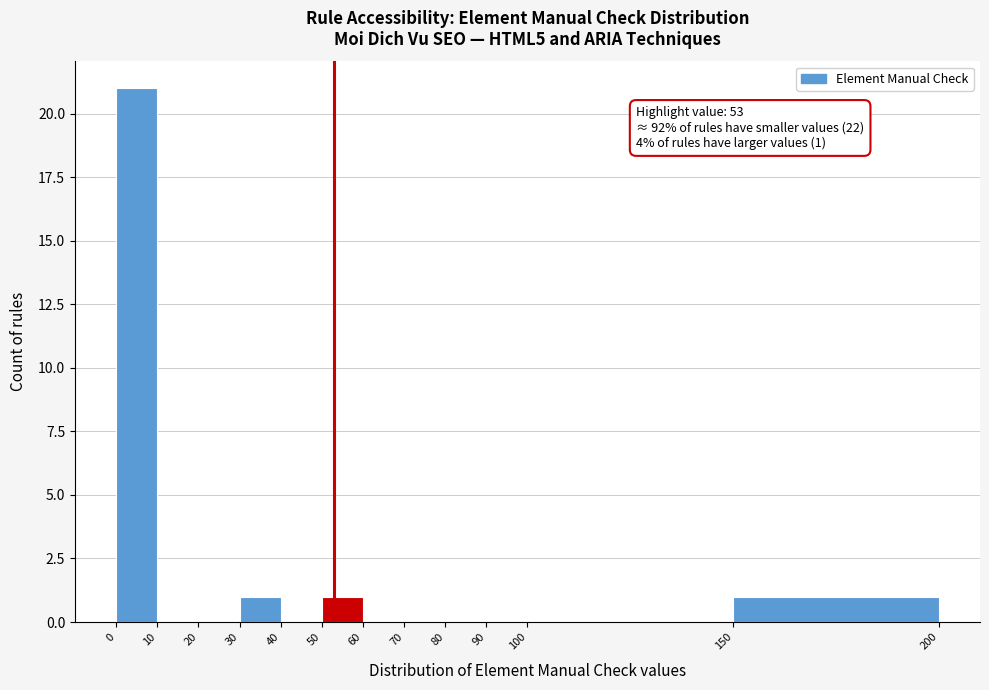

Over which range of the x-axis is the bar tallest?

0 to 10